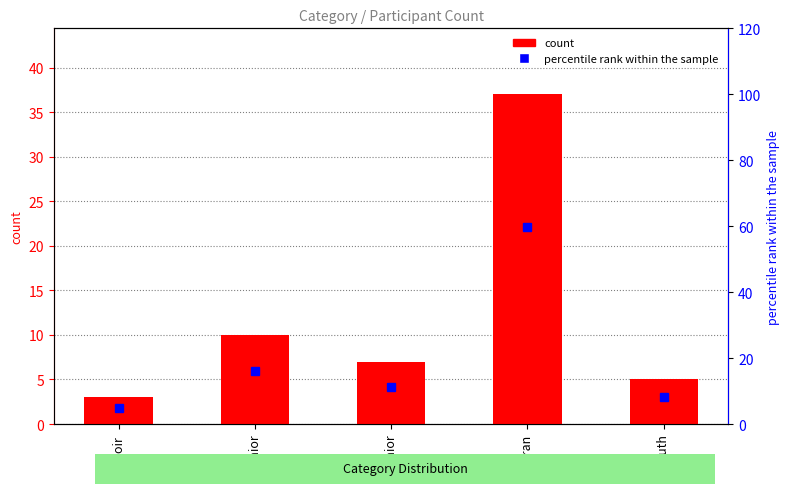

What is the label of the 3rd bar from the right?

Senior